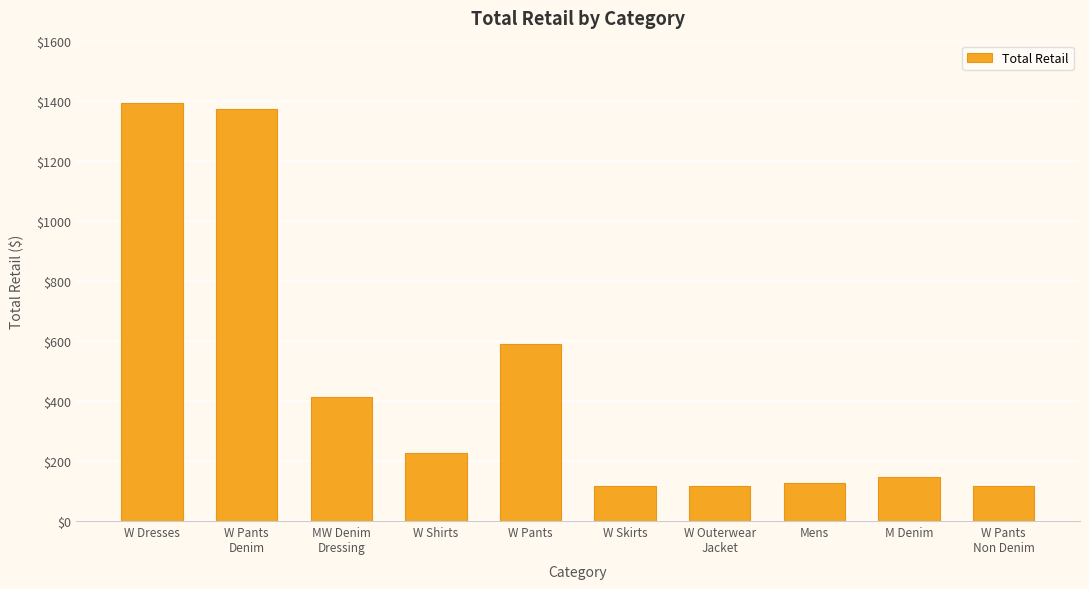

What is the label of the 8th bar from the left?

Mens